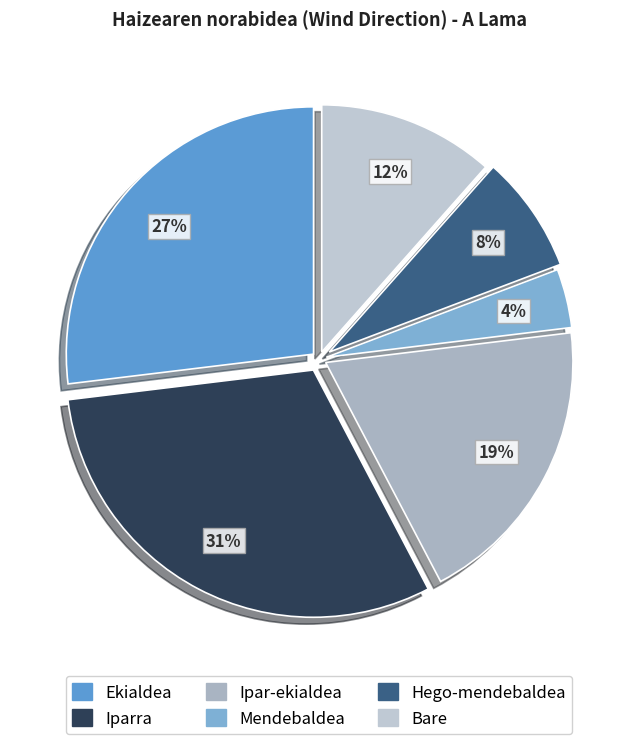

Is it true that Bare is 5% of the pie?

False